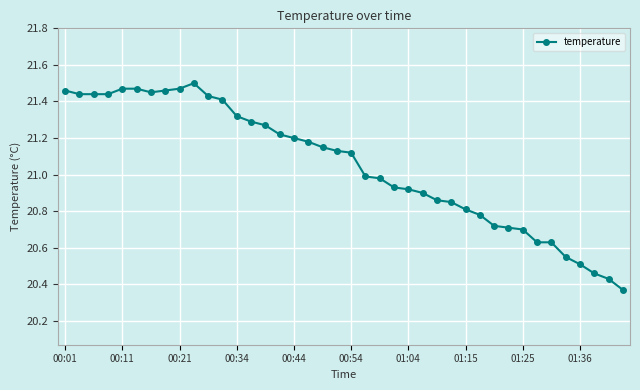

What is the difference between the second highest and minimum values?

1.1